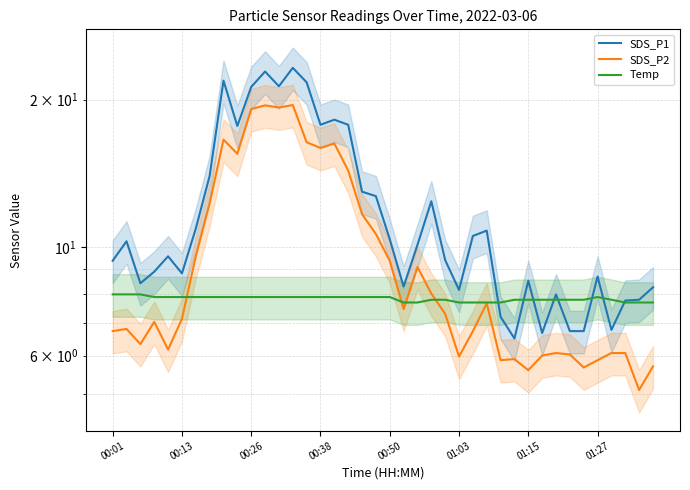

Between 19 and 20, which is larger?

19